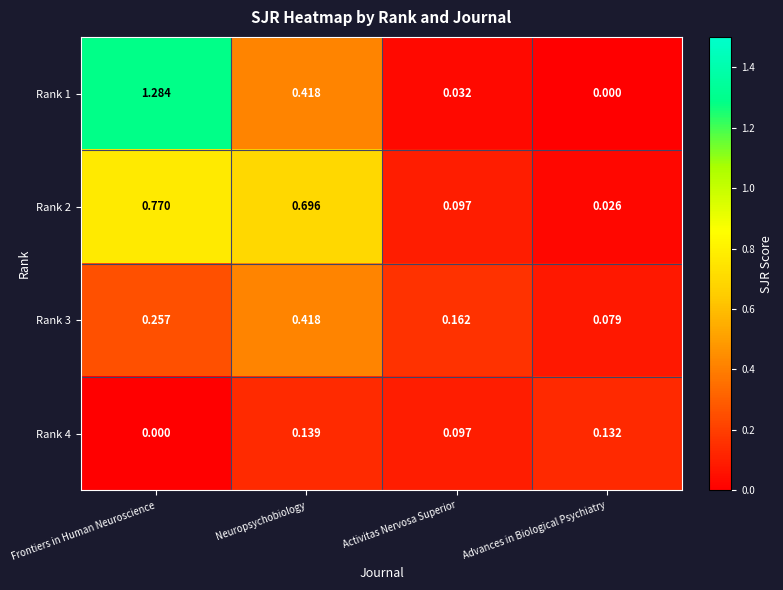

List the labels in order of Rank 2 value, smallest first.

Advances in Biological Psychiatry, Activitas Nervosa Superior, Neuropsychobiology, Frontiers in Human Neuroscience